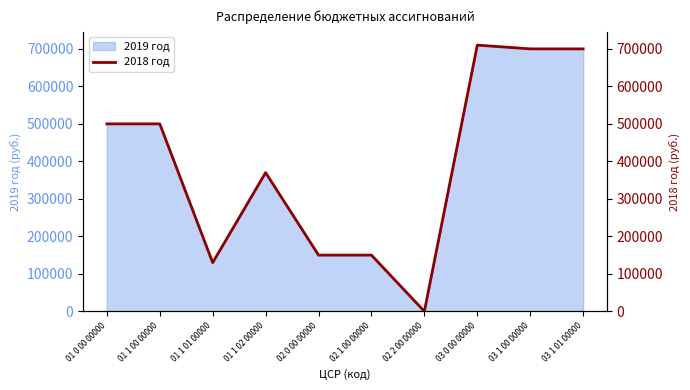

Between 02 1 00 00000 and 03 1 01 00000, which is larger?

03 1 01 00000